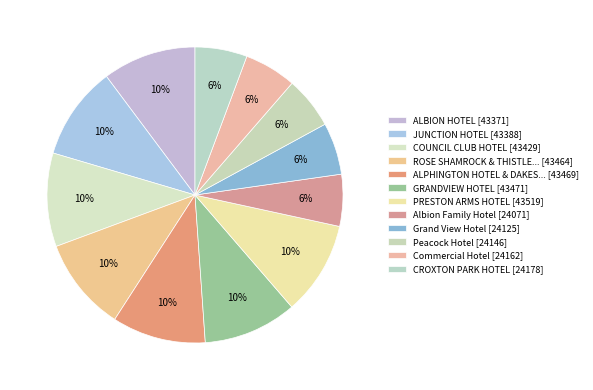

Does any single category account for the majority?

No